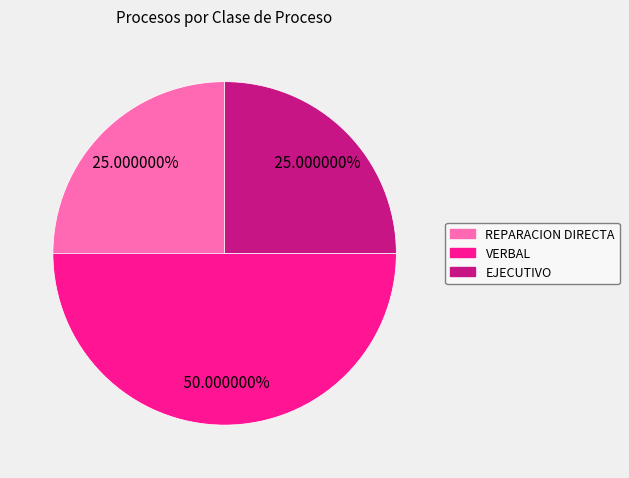

How many slices are in this pie chart?

3